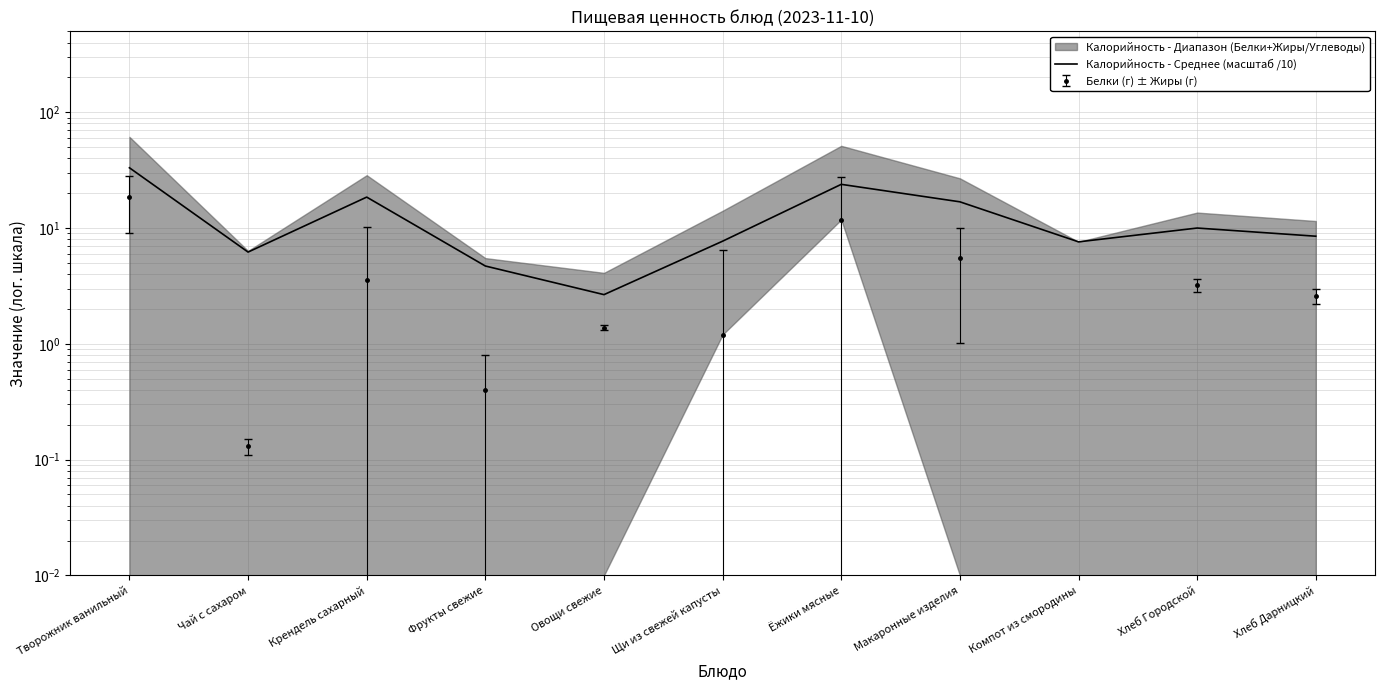

Where is the data nearest to the value 17?

Макаронные изделия